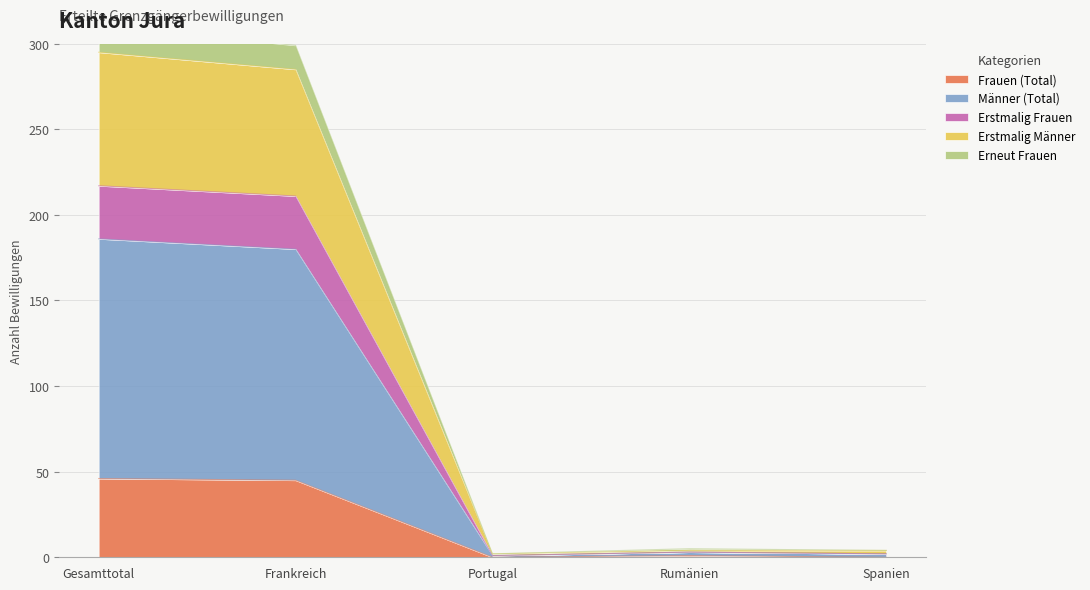

True or false: Erstmalig Frauen and Männer (Total) cross at least once.

False